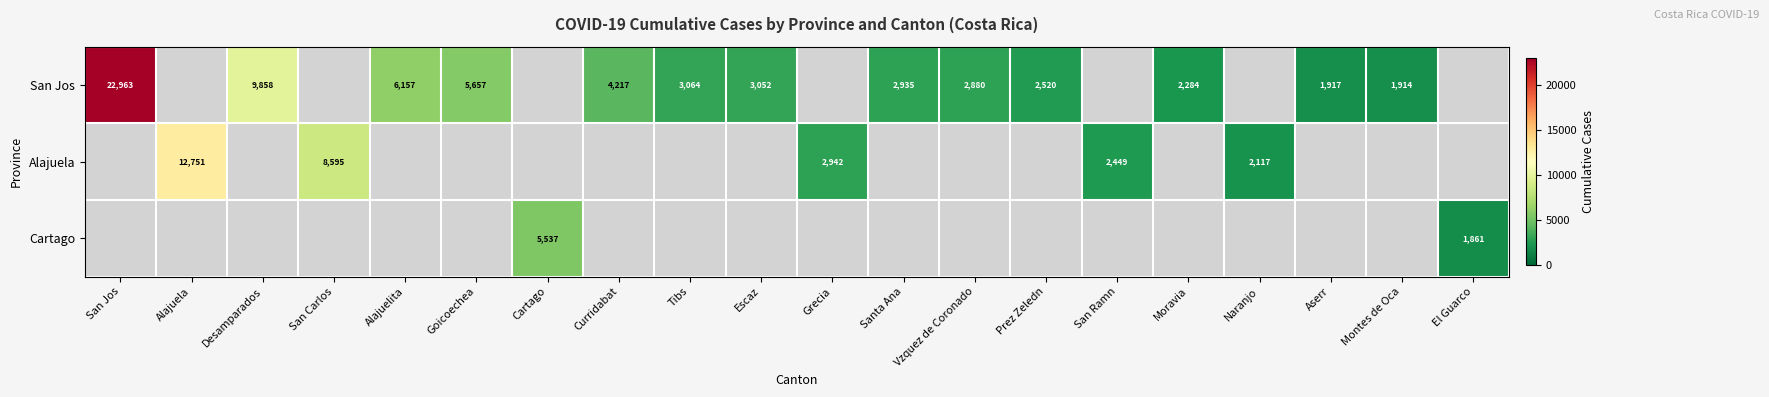

What is the smallest value displayed?

1861.0